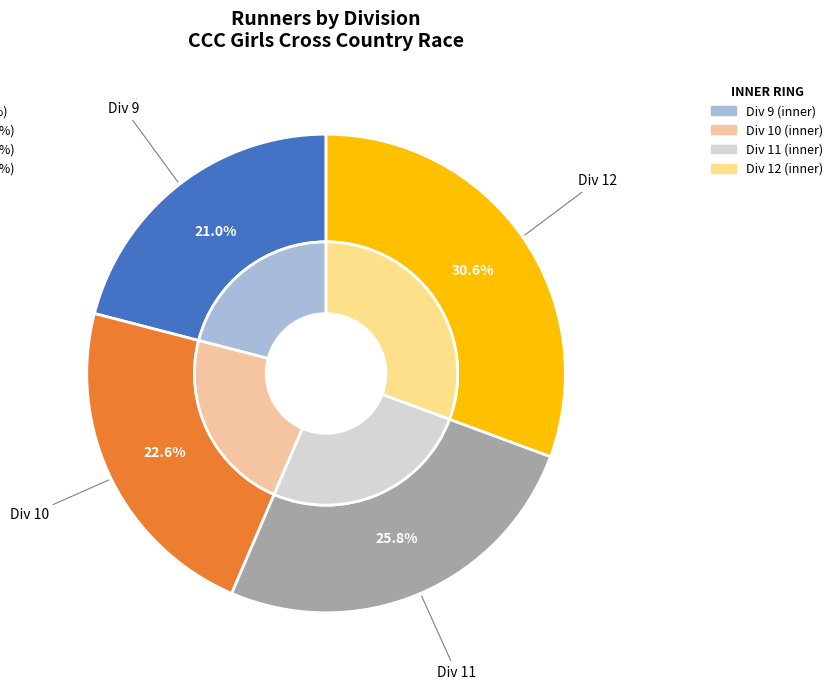

Is it true that 10 is 10% of the pie?

False